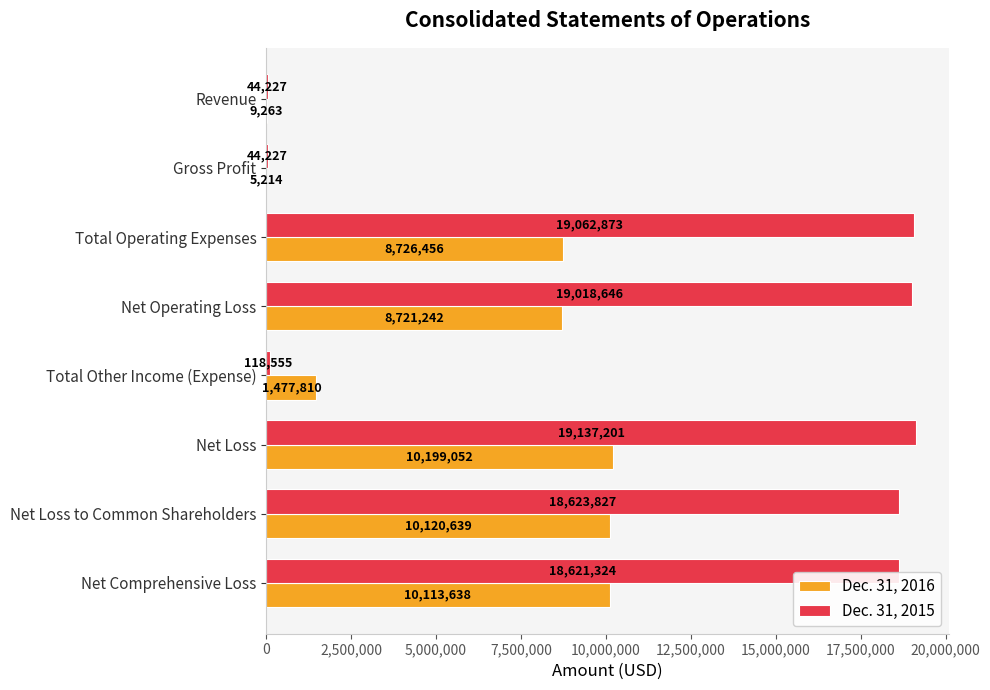

Where is Dec. 31, 2015 nearest to the value 9590714?

Net Comprehensive Loss